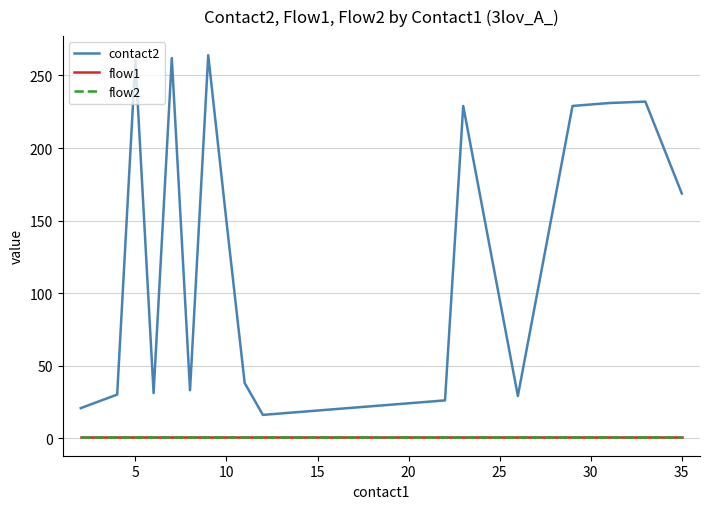

In contact2, how many points are lower than both neighbors (excluding endpoints)?

4